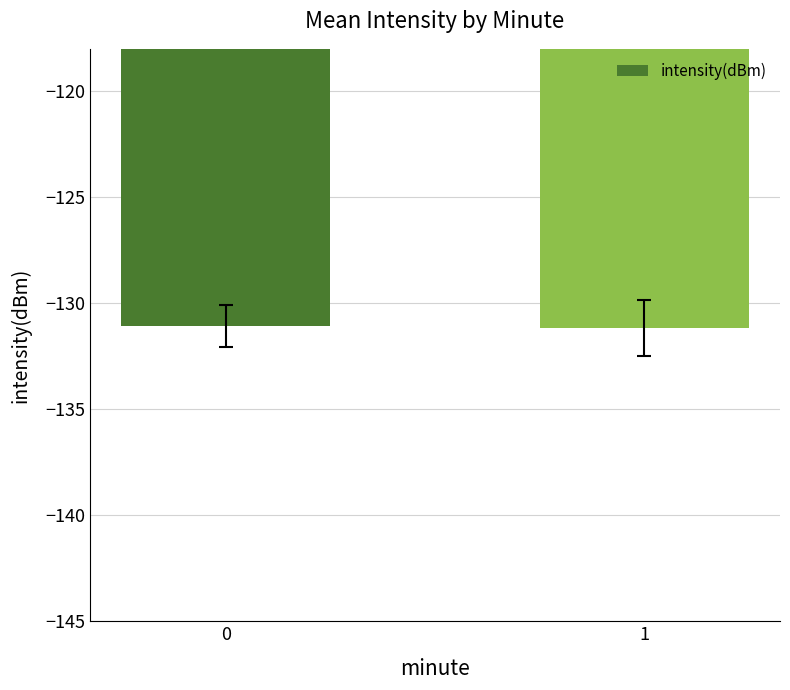

What value does the data have at 0?

-131.1